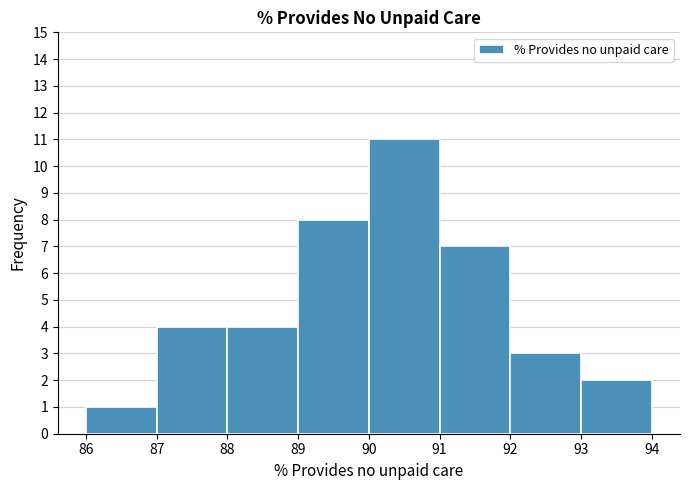

Over which range of the x-axis is the bar tallest?

90 to 91